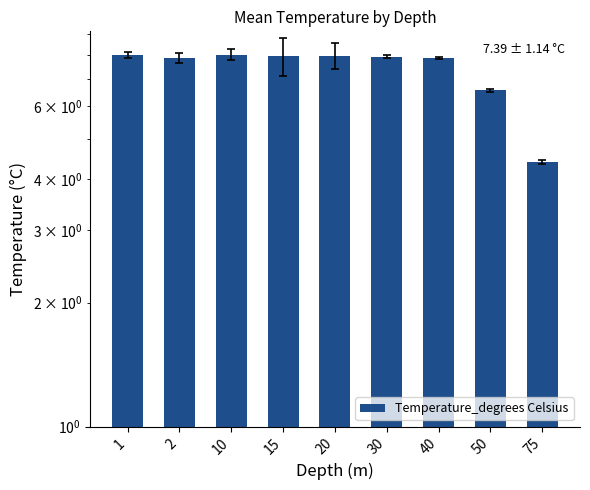

What is the smallest value displayed?

4.4